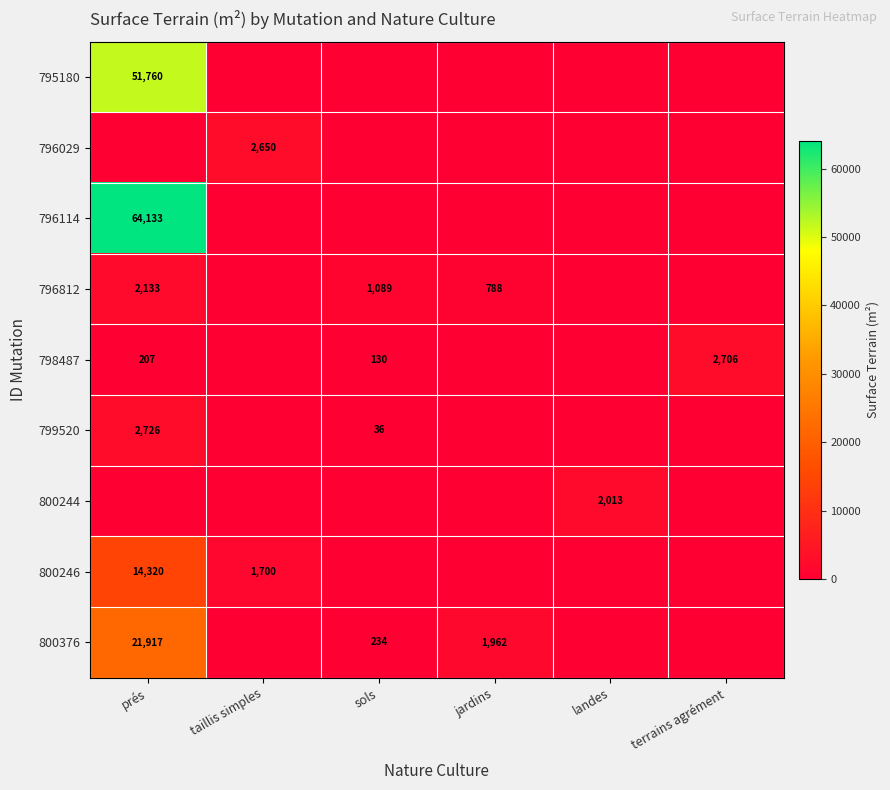

Is it true that 796812 equals 1696 at sols?

False